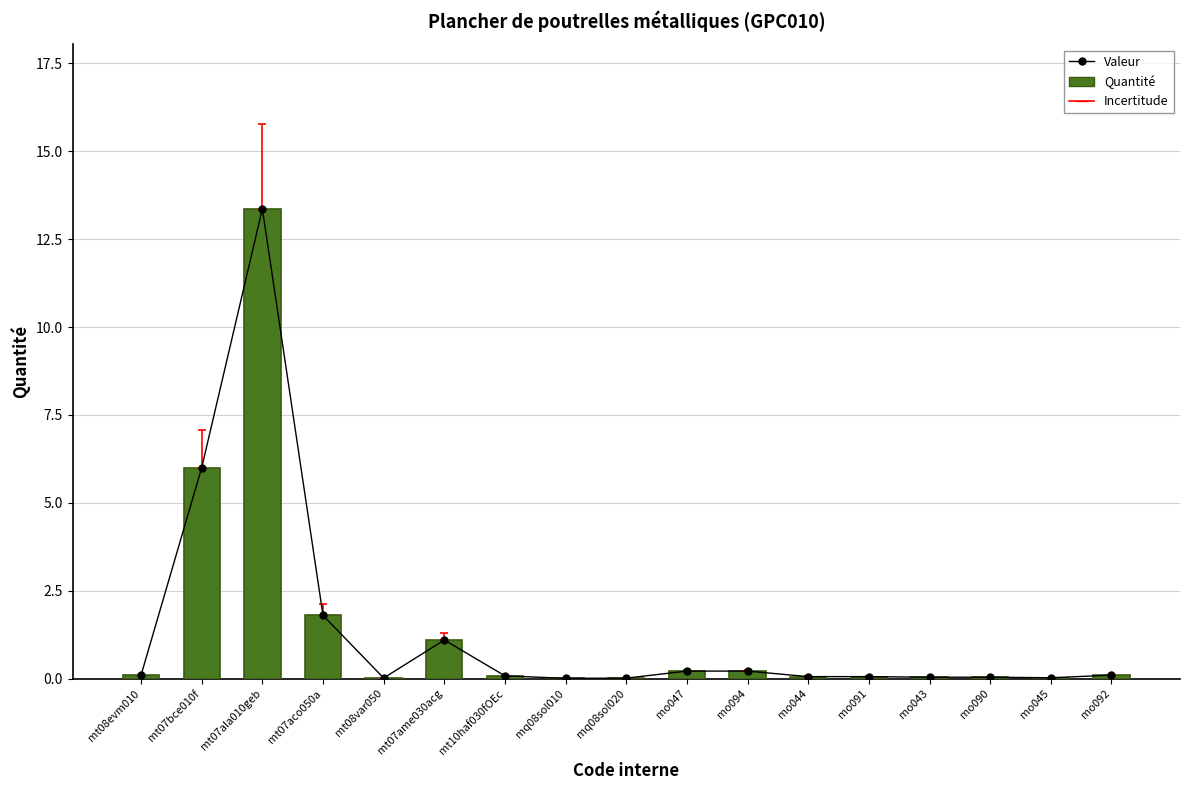

Is the value of data1_line at mo045 greater than the value of Quantité at mt08evm010?

No